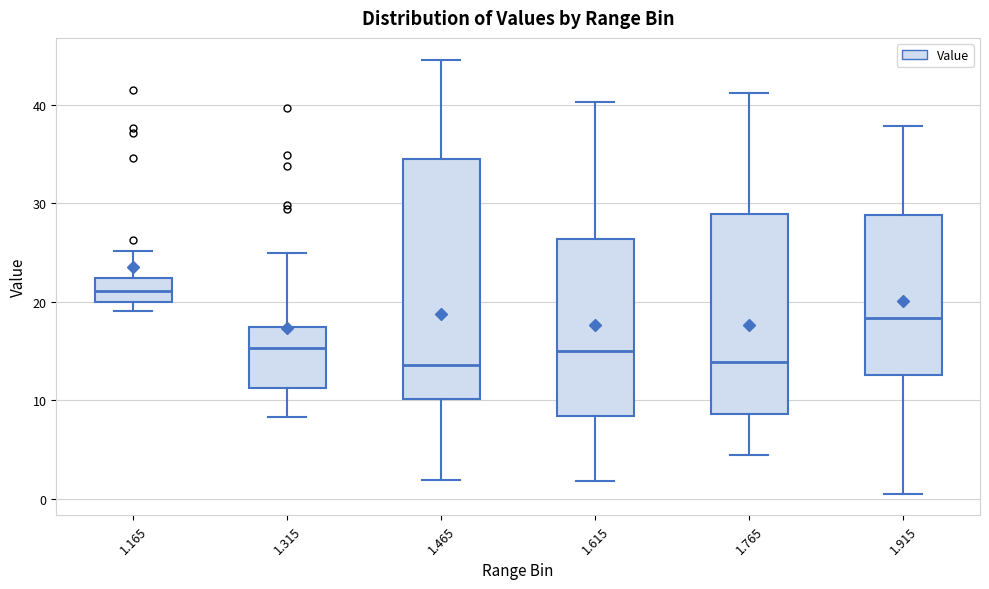

Reading left to right, transcribe this box plot: for each box, give where its median line is, the range the box spans, and where its two whiskers end, as read against the y-axis. The values are not printed on the chart, so give them approximately, as read against the axis.

1.165: median 21, box 20 to 22, whiskers 19 to 25
1.315: median 15, box 11 to 17, whiskers 8 to 25
1.465: median 14, box 10 to 35, whiskers 2 to 45
1.615: median 15, box 8 to 26, whiskers 2 to 40
1.765: median 14, box 9 to 29, whiskers 4 to 41
1.915: median 18, box 13 to 29, whiskers 1 to 38